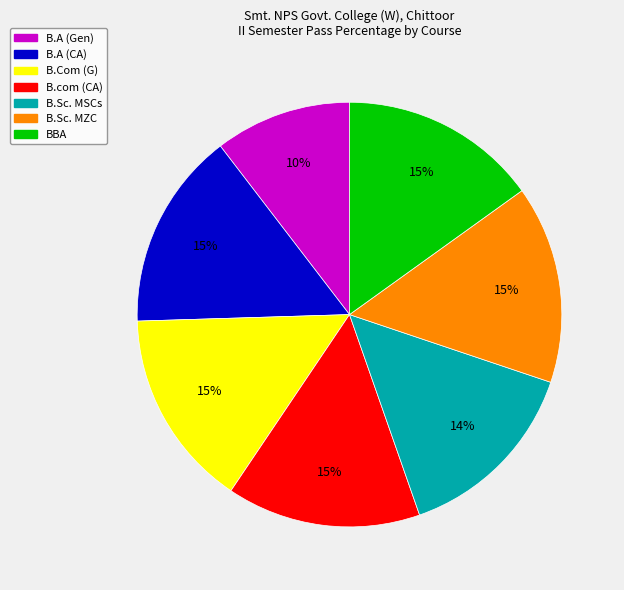

Which category has the smallest portion of the pie?

B.A (Gen)